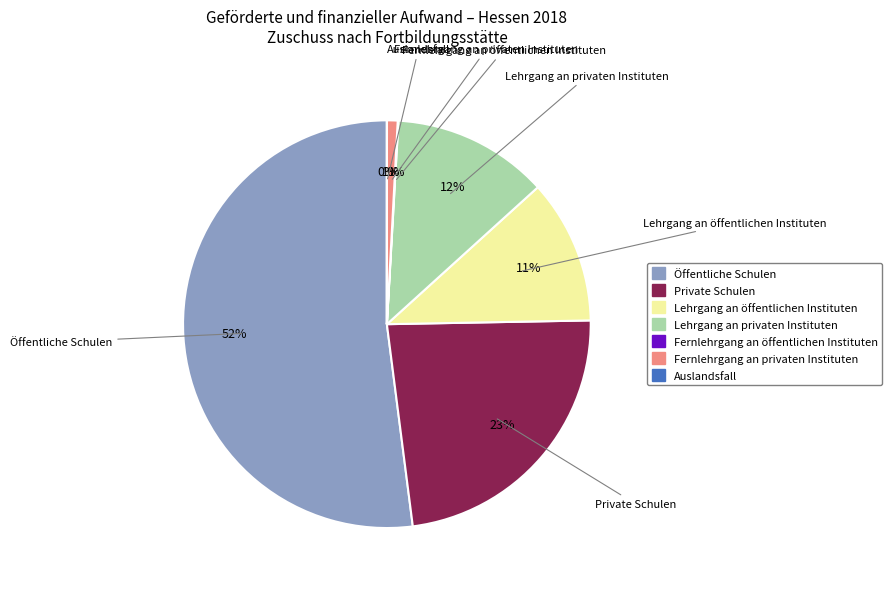

Is the sum of Lehrgang an privaten Instituten and Öffentliche Schulen greater than half?

Yes